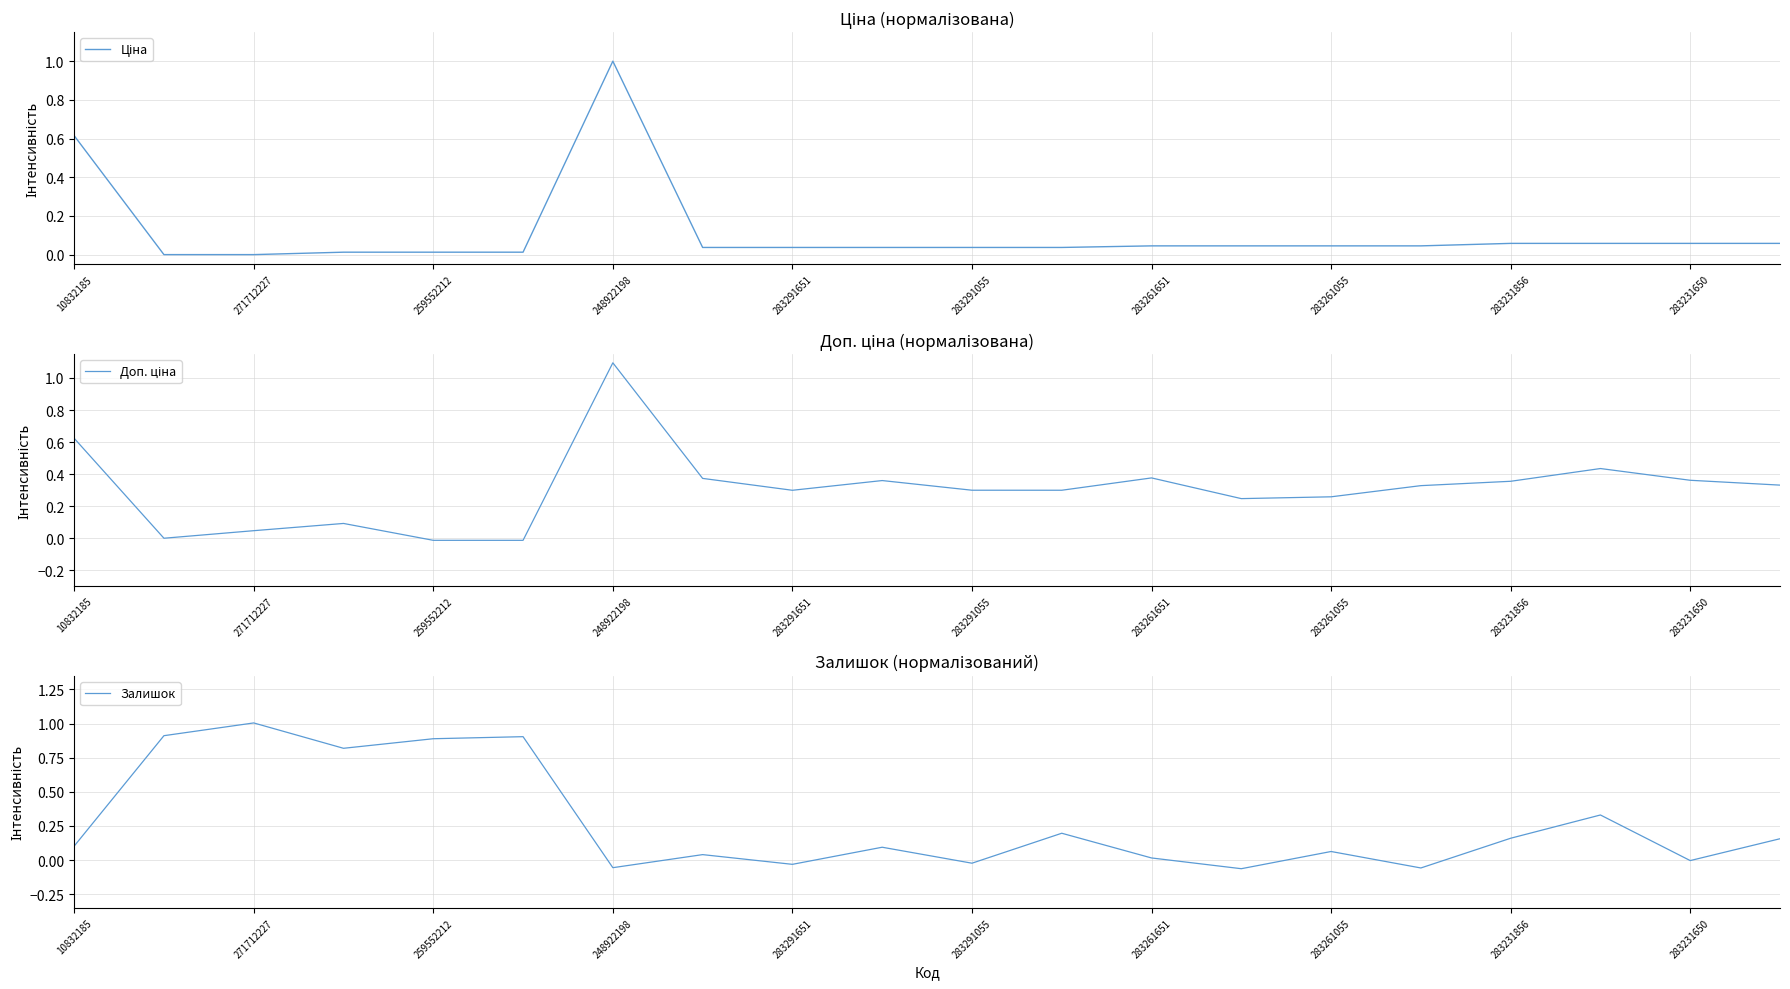

Is it true that Залишок equals -0.0 at 283231650?

True